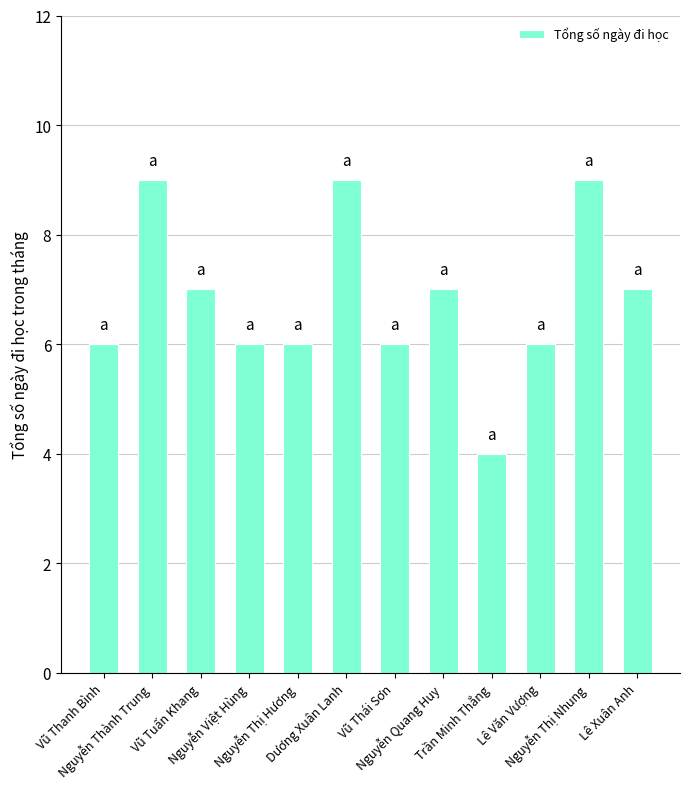

Where does the data first go above 7?

Nguyễn Thành Trung